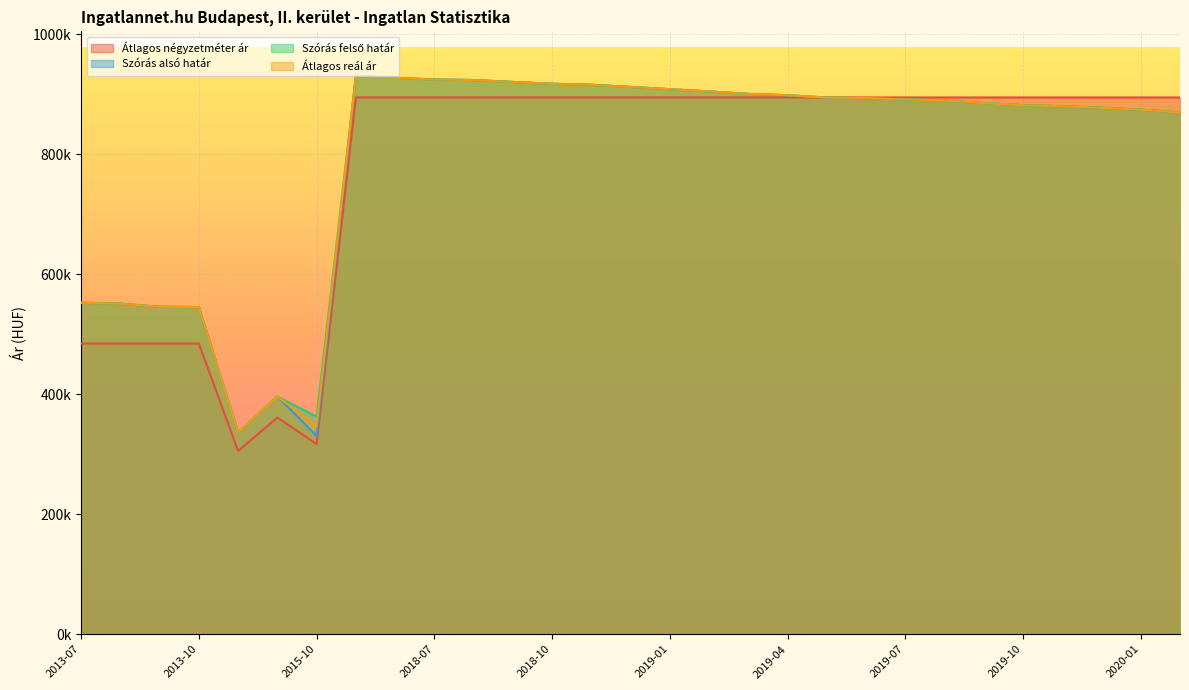

What position from the left is 2015-06?

5